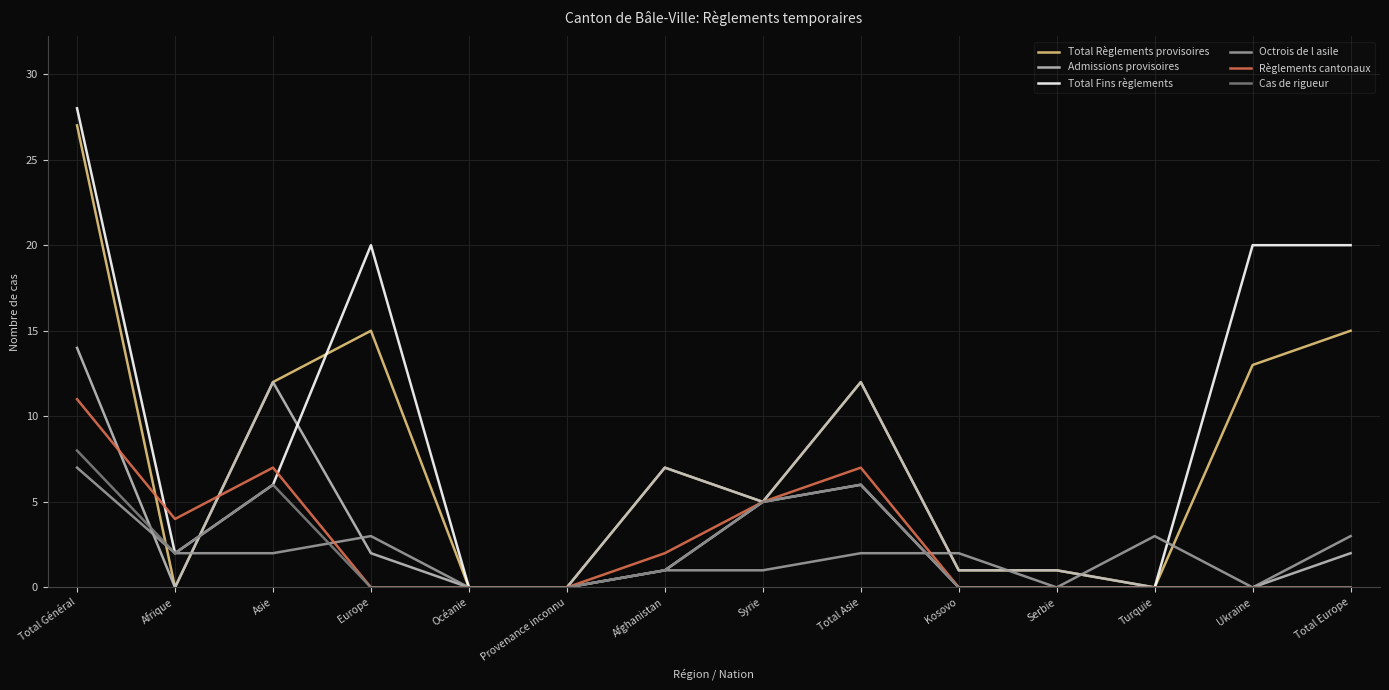

Where do Admissions provisoires and Octrois de l asile first cross each other?

Total Général and Afrique